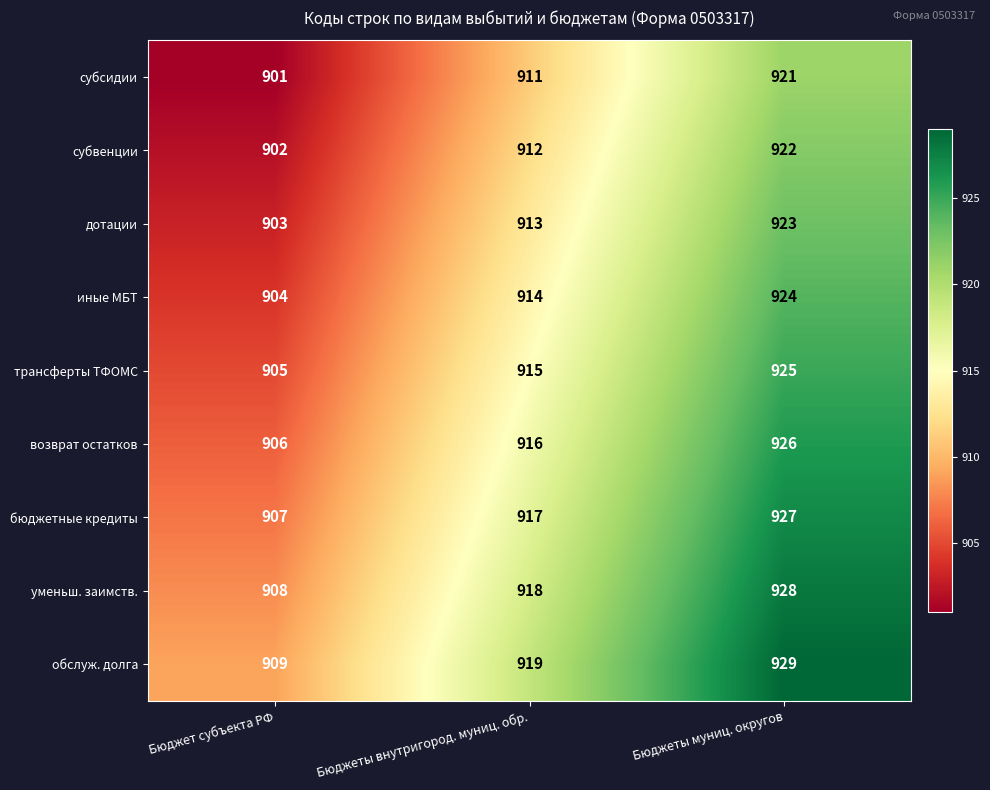

The value of субвенции at Бюджеты внутригород. муниц. обр. is 531. True or false?

False